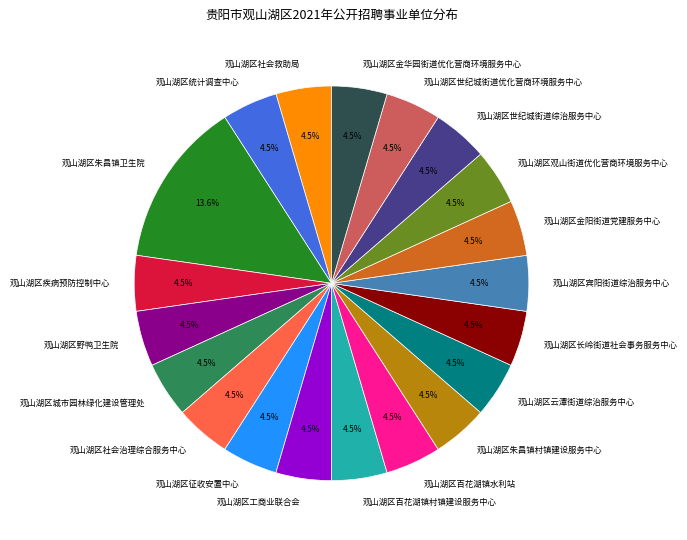

What percentage do 观山湖区城市园林绿化建设管理处 and 观山湖区朱昌镇村镇建设服务中心 together represent?

9.1%